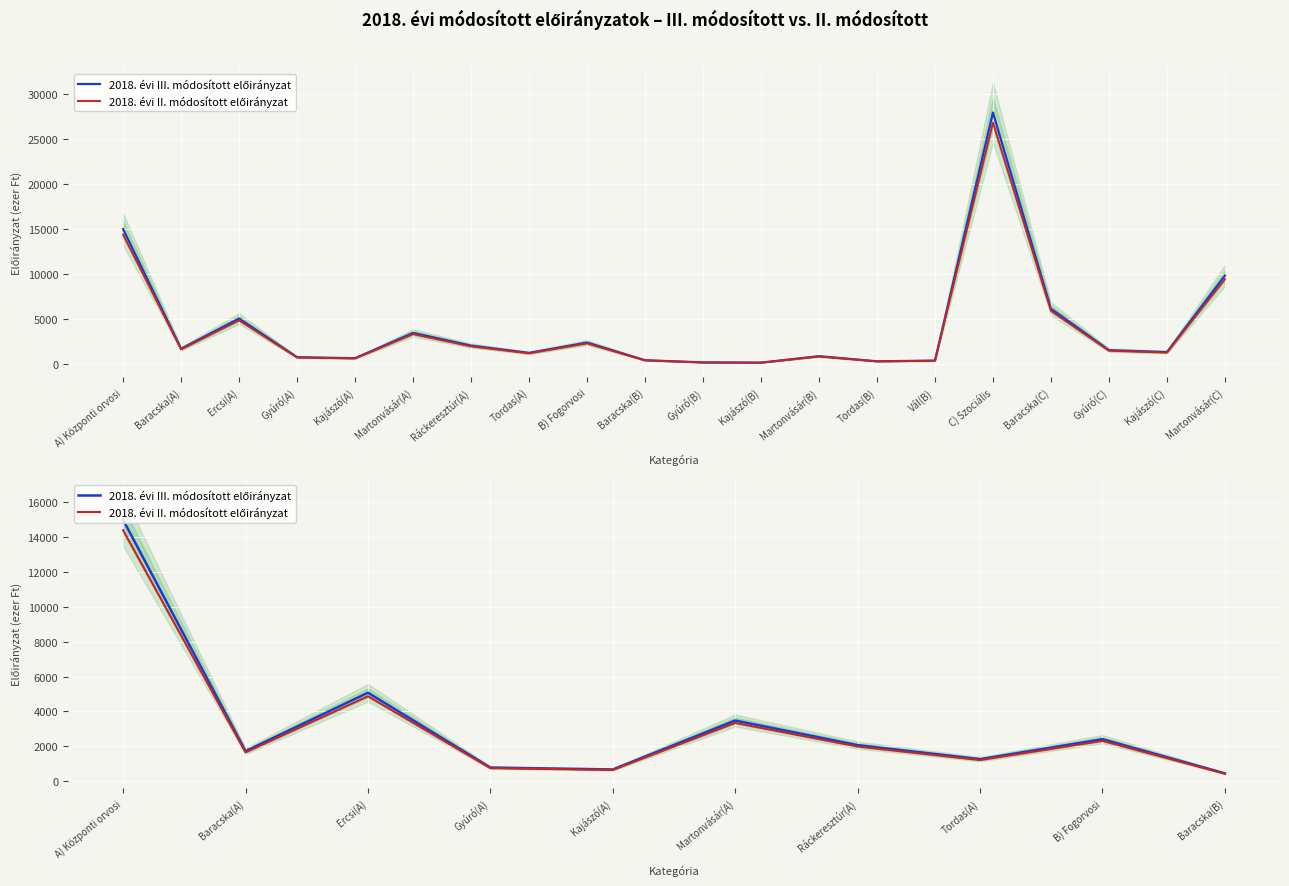

Which series has the widest spread of values?

2018. évi III. módosított előirányzat